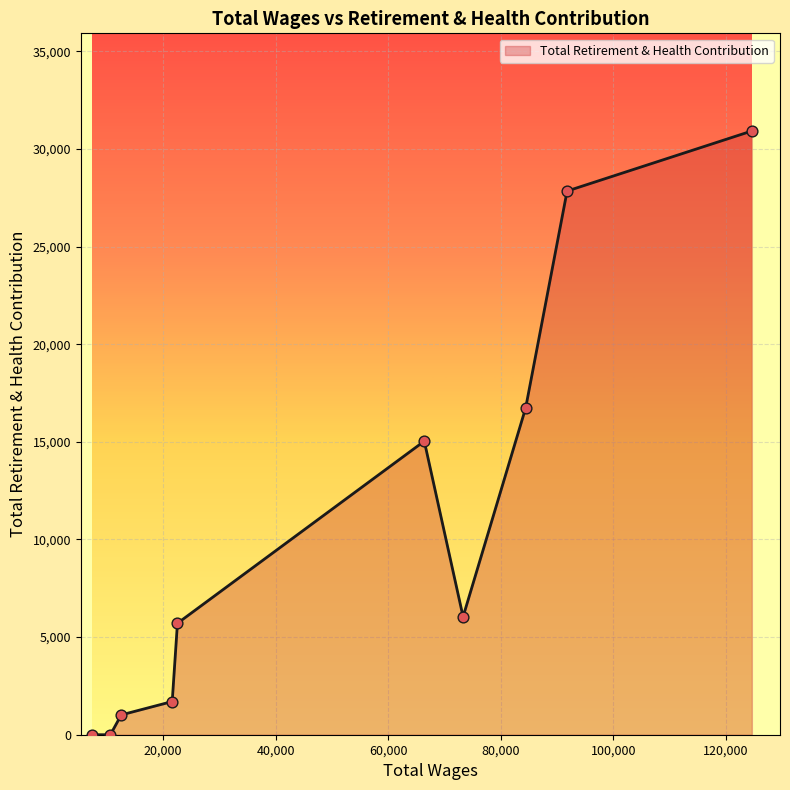

What is the difference between the maximum and minimum values?

30920